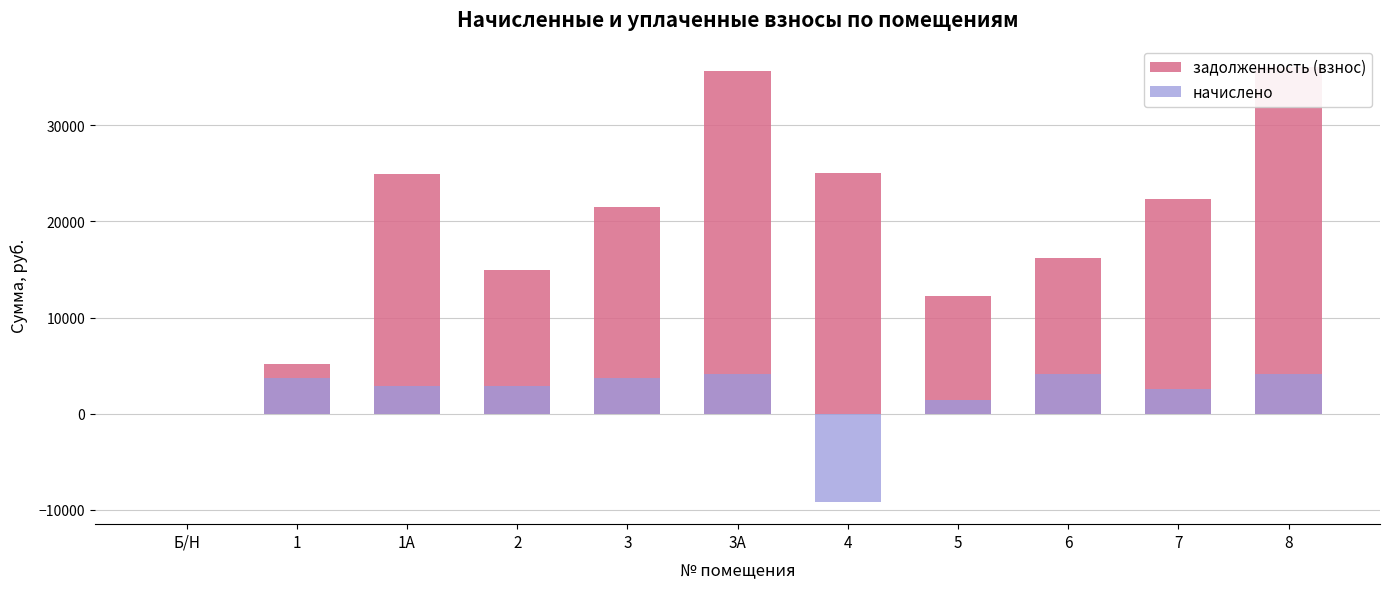

At which label does начислено reach its minimum?

4